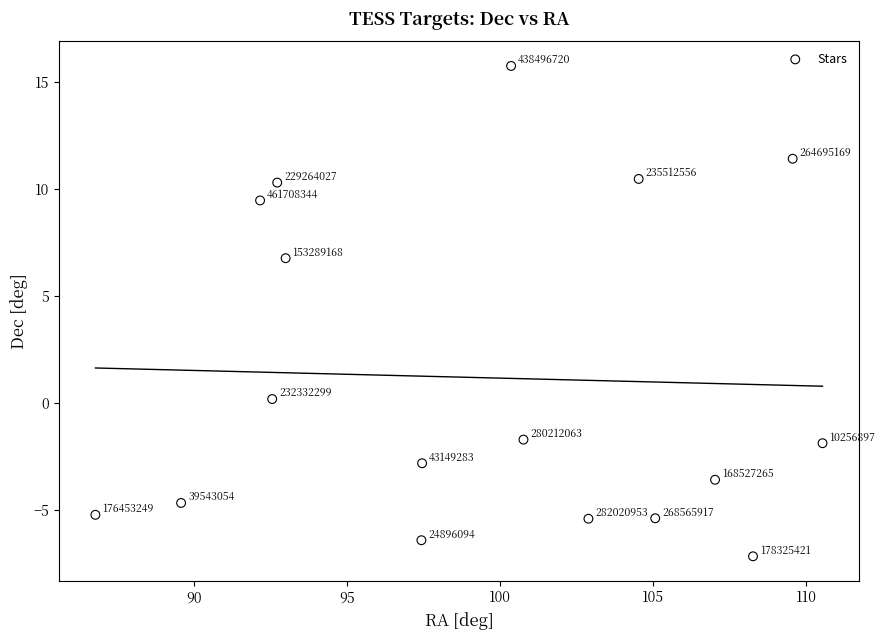

What is the range of Y values (max minus min)?

22.9